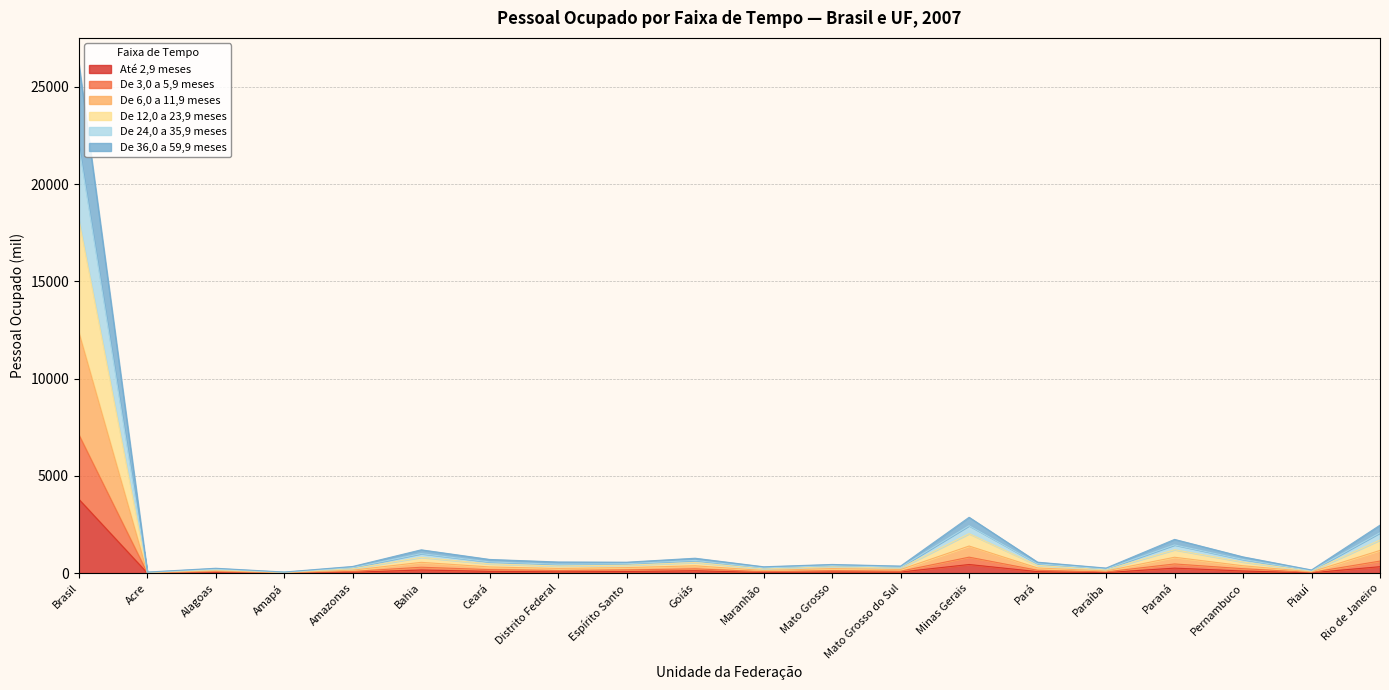

How many lines are shown in the chart?

6